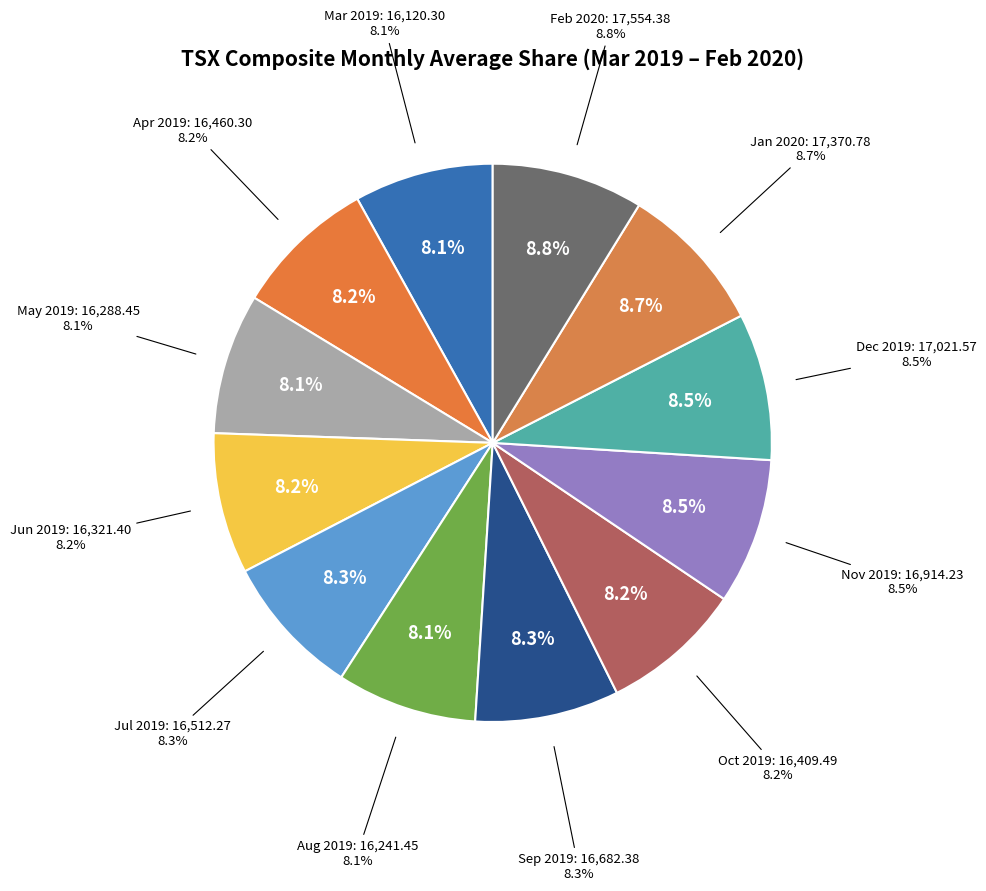

Which category has the biggest portion of the pie?

Feb 2020